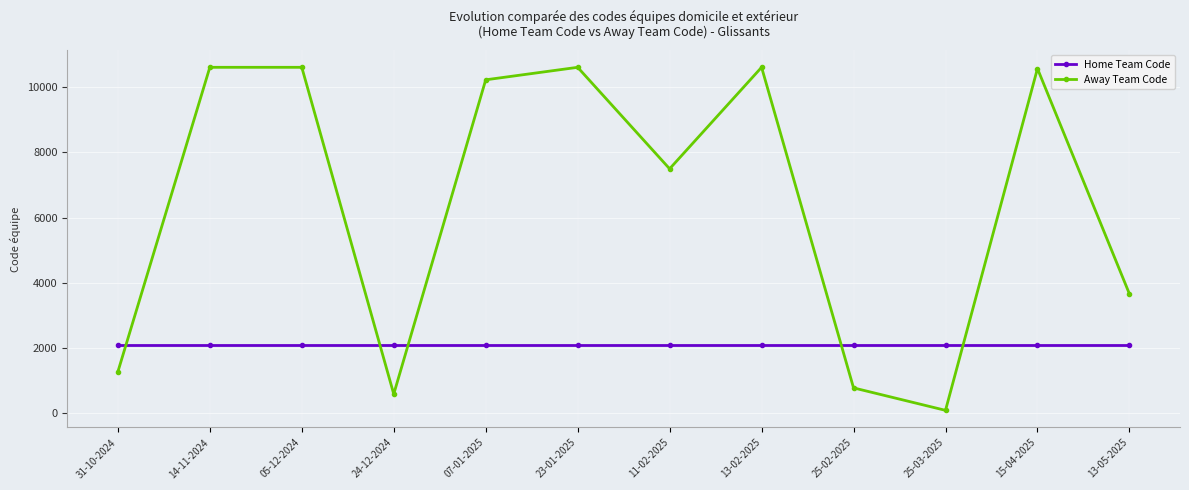

What is the maximum value for Home Team Code?

2080